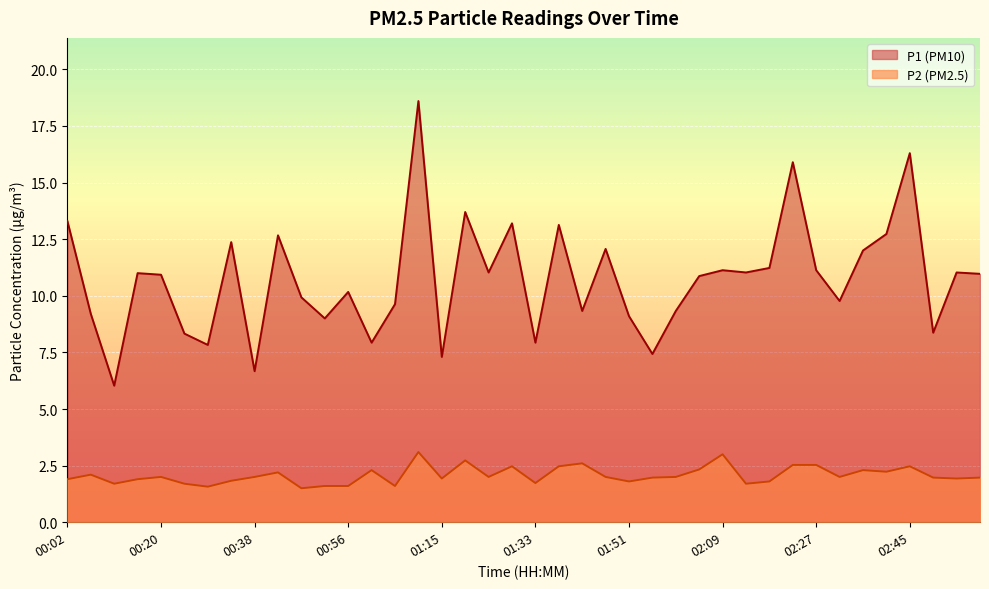

Reading left to right, list all the values displayed in this chart.

P1: 00:02=13.3	00:07=9.2	00:11=6.0	00:16=11.0	00:20=10.9	00:25=8.3	00:29=7.8	00:34=12.4	00:38=6.7	00:43=12.7	00:47=9.9	00:52=9.0	00:56=10.2	01:01=7.9	01:06=9.6	01:10=18.6	01:15=7.3	01:19=13.7	01:24=11.0	01:28=13.2	01:33=7.9	01:37=13.1	01:42=9.3	01:46=12.1	01:51=9.1	01:55=7.4	02:00=9.3	02:05=10.9	02:09=11.1	02:14=11.0	02:18=11.2	02:23=15.9	02:27=11.1	02:32=9.8	02:36=12.0	02:41=12.7	02:45=16.3	02:50=8.4	02:54=11.0	02:59=11.0
P2: 00:02=1.9	00:07=2.1	00:11=1.7	00:16=1.9	00:20=2.0	00:25=1.7	00:29=1.6	00:34=1.8	00:38=2.0	00:43=2.2	00:47=1.5	00:52=1.6	00:56=1.6	01:01=2.3	01:06=1.6	01:10=3.1	01:15=1.9	01:19=2.7	01:24=2.0	01:28=2.5	01:33=1.7	01:37=2.5	01:42=2.6	01:46=2.0	01:51=1.8	01:55=2.0	02:00=2.0	02:05=2.3	02:09=3.0	02:14=1.7	02:18=1.8	02:23=2.5	02:27=2.5	02:32=2.0	02:36=2.3	02:41=2.2	02:45=2.5	02:50=2.0	02:54=1.9	02:59=2.0